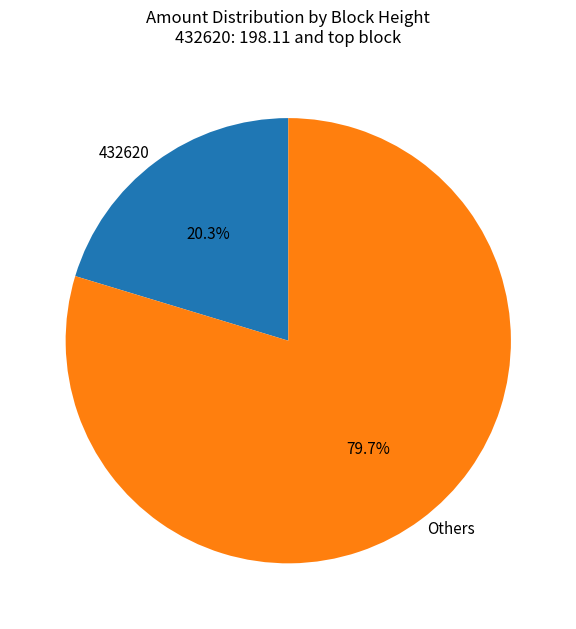

Count the number of slices in the pie.

2